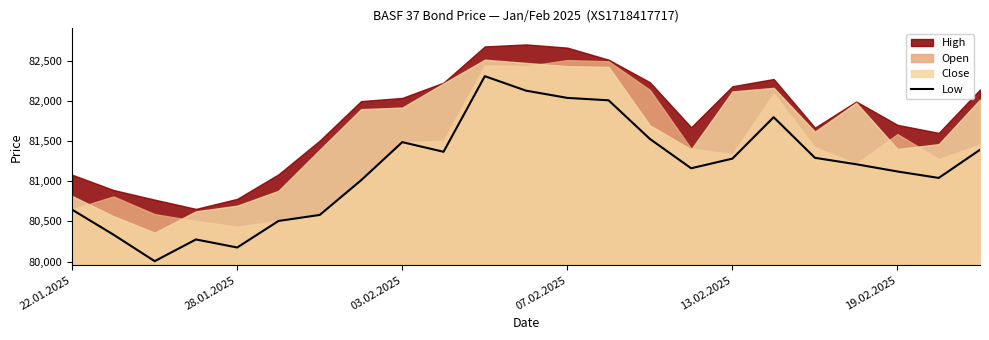

How many interior local valleys (lower than both neighbors) does the data have?

5